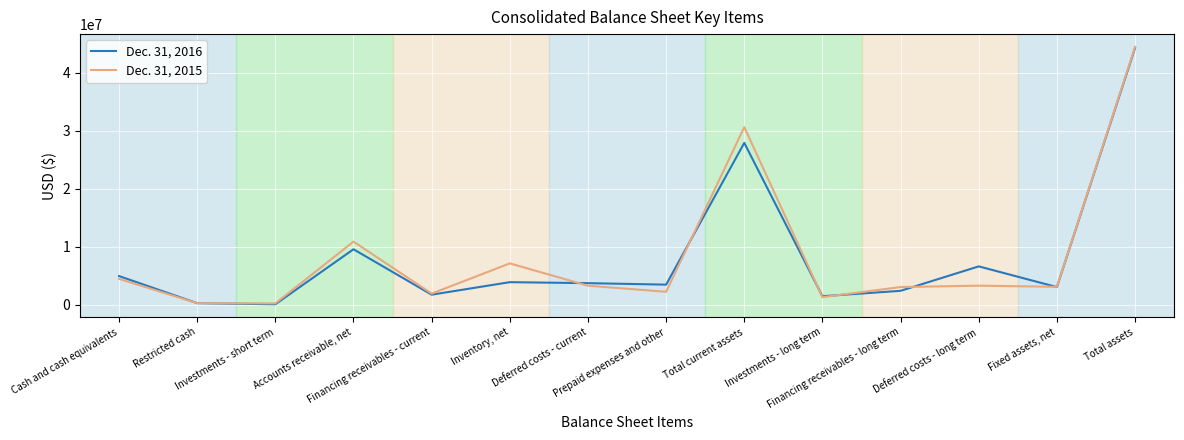

List the series in order of their overall mean, highest first.

Dec. 31, 2015, Dec. 31, 2016